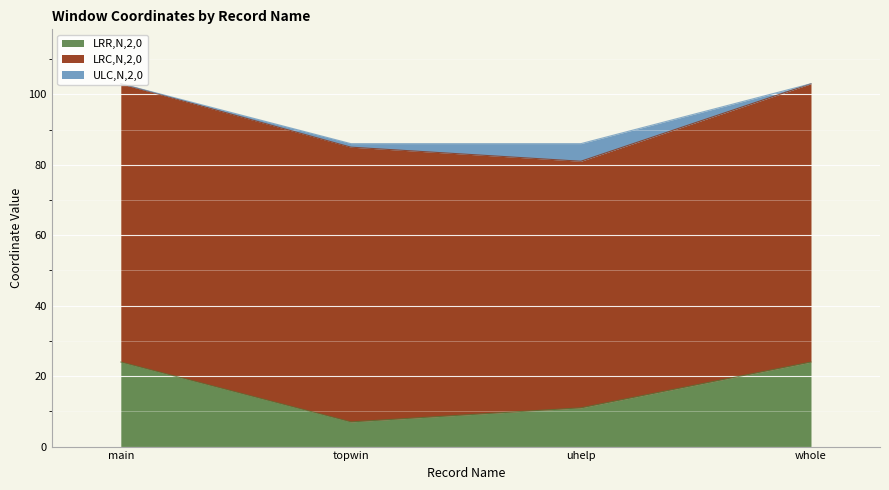

What is the total value across all series at whole?

103